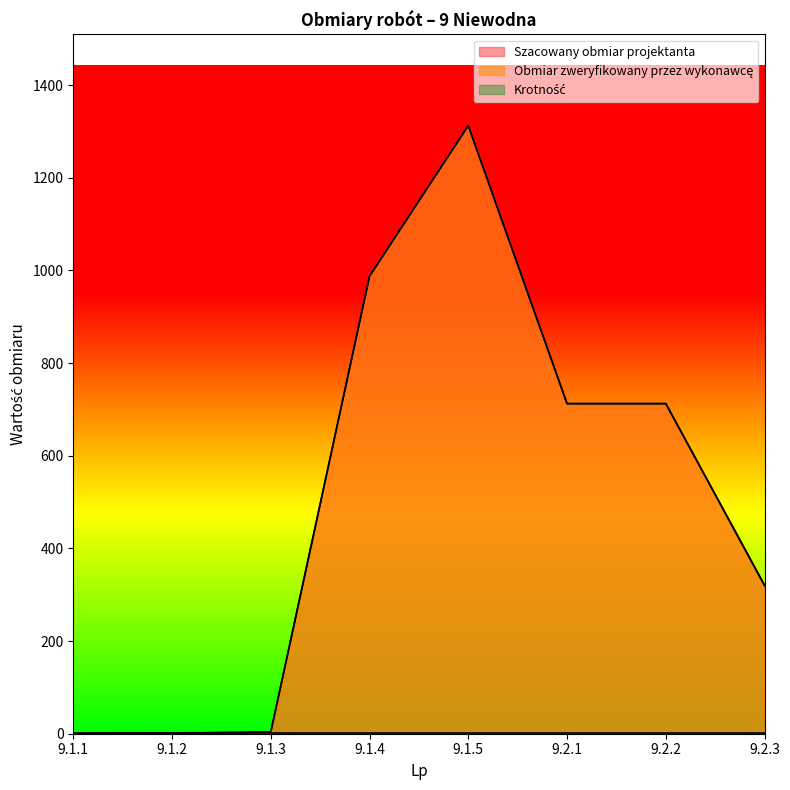

Reading right to left, list all the values displayed in this chart.

Szacowany obmiar projektanta: 320.0	712.5	712.5	1312.5	987.5	4.0	1.0	0.3
Obmiar zweryfikowany przez wykonawcę: 320.0	712.5	712.5	1312.5	987.5	4.0	1.0	0.3